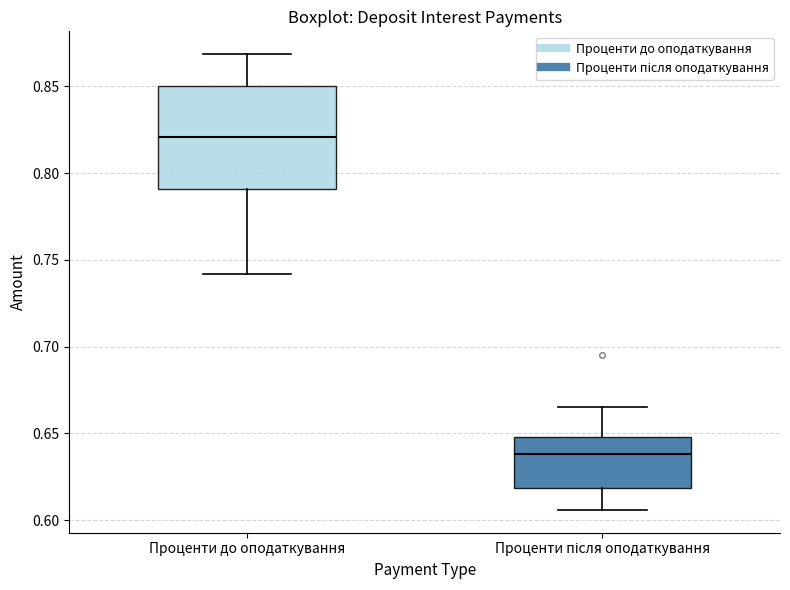

Which box has the lowest median line?

Проценти після оподаткування